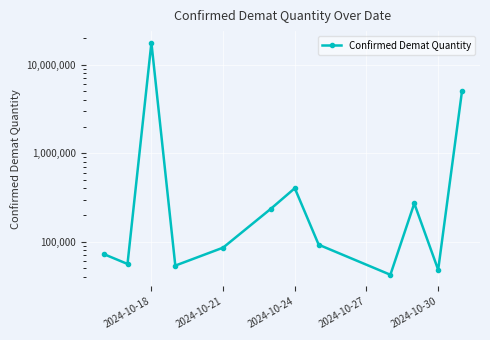

What is the minimum value shown in the chart?

42300